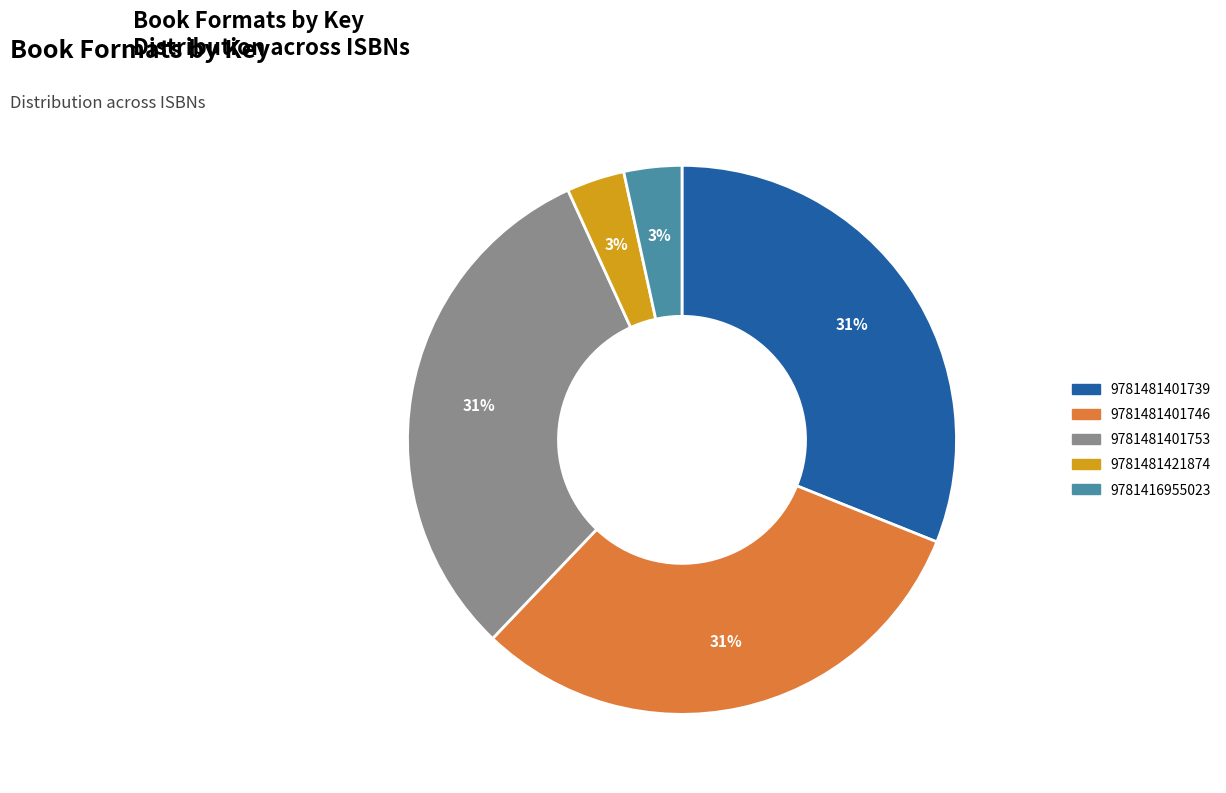

Combined, do 9781481401746 and 9781416955023 account for over 50%?

No